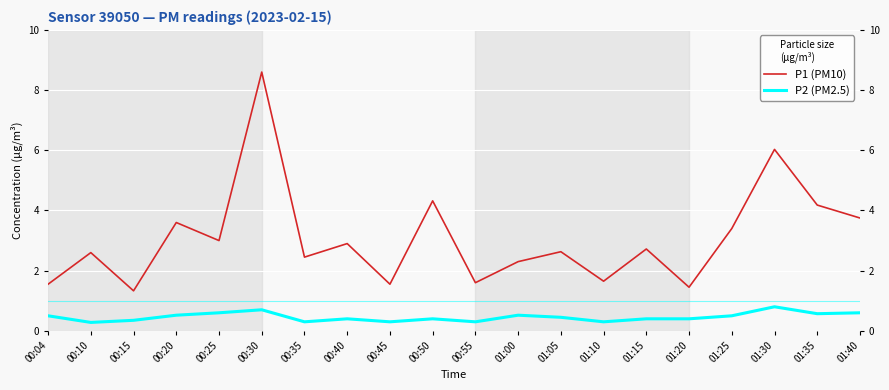

True or false: P1 (PM10) and P2 (PM2.5) cross at least once.

False